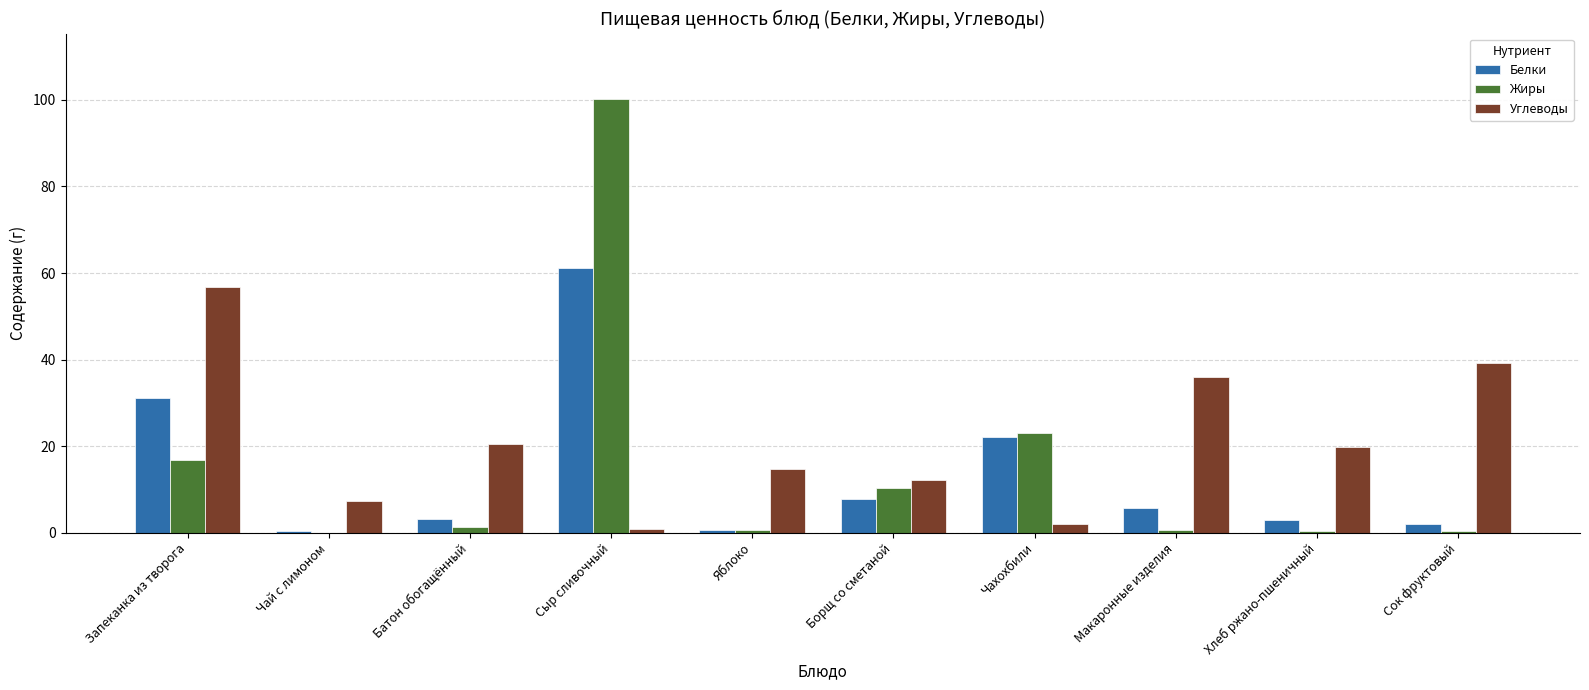

At which label does Углеводы reach its peak?

Запеканка из творога